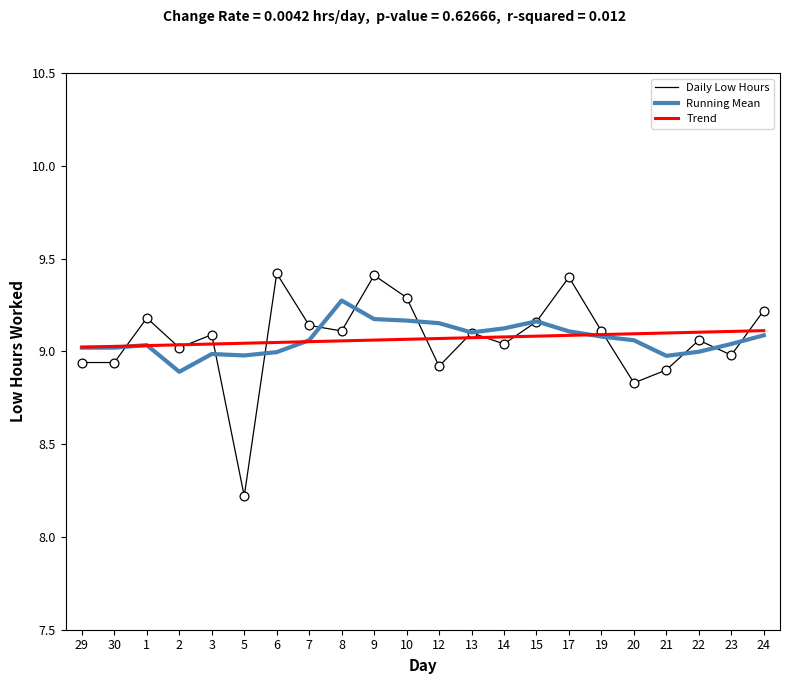

At how many categories does at least one series exceed 9?

22